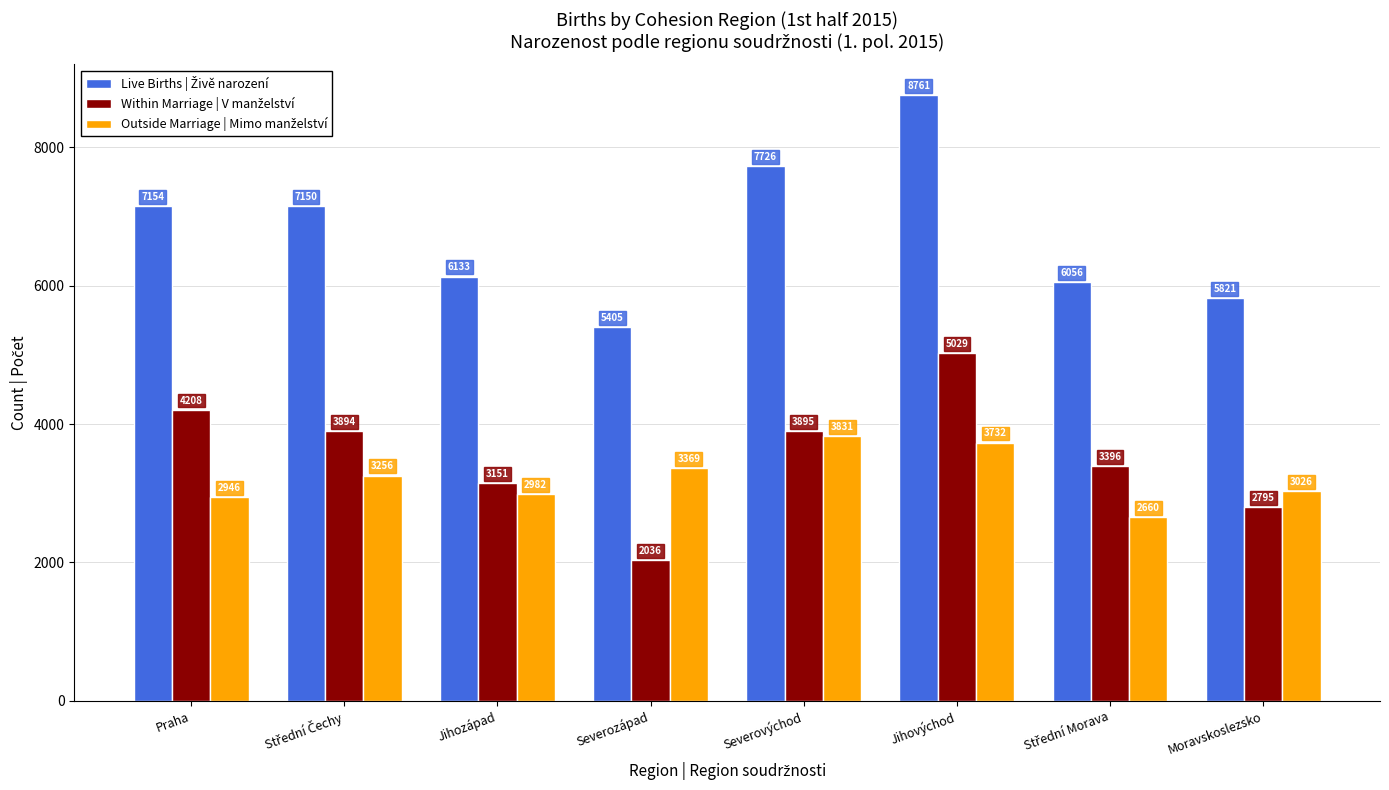

At how many categories does at least one series exceed 2610?

8